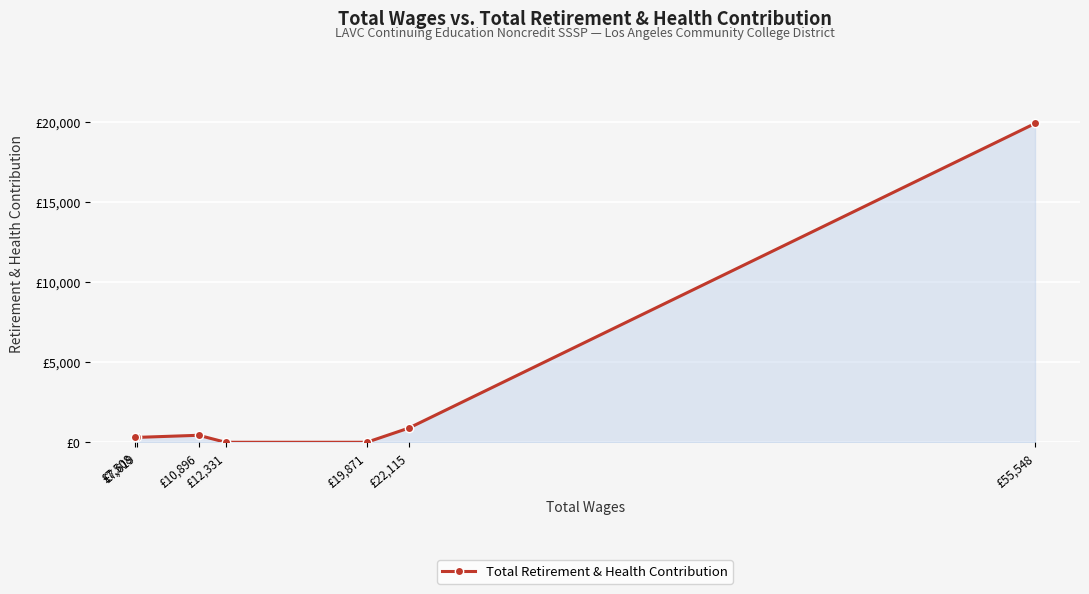

The chart shows a value of 111 at £7,619. True or false?

False